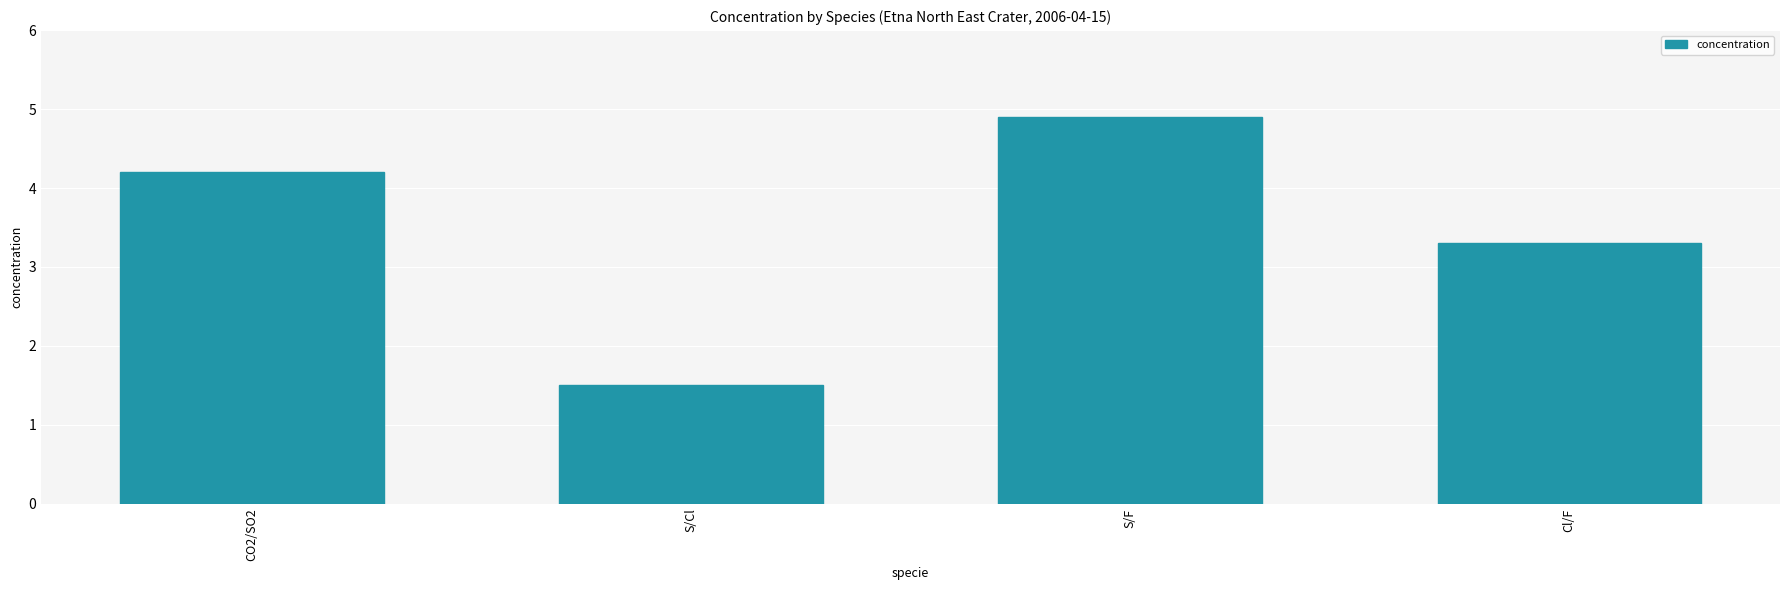

Rank the categories by value from lowest to highest.

S/Cl, Cl/F, CO2/SO2, S/F